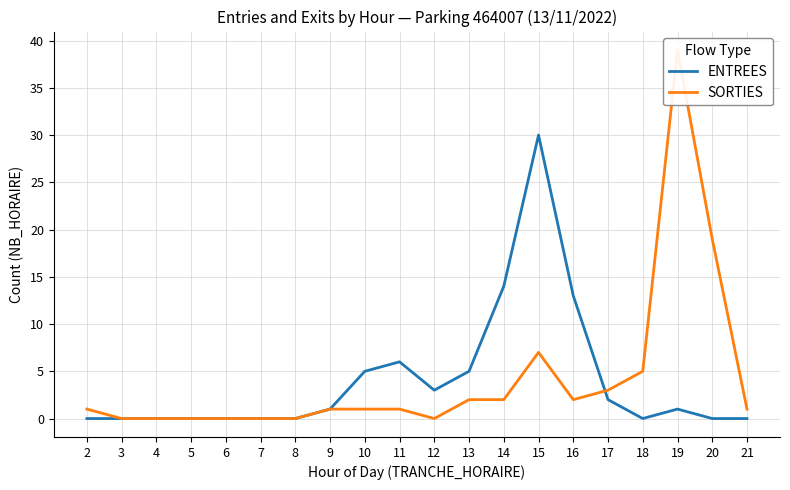

At how many categories does at least one series exceed 14?

3